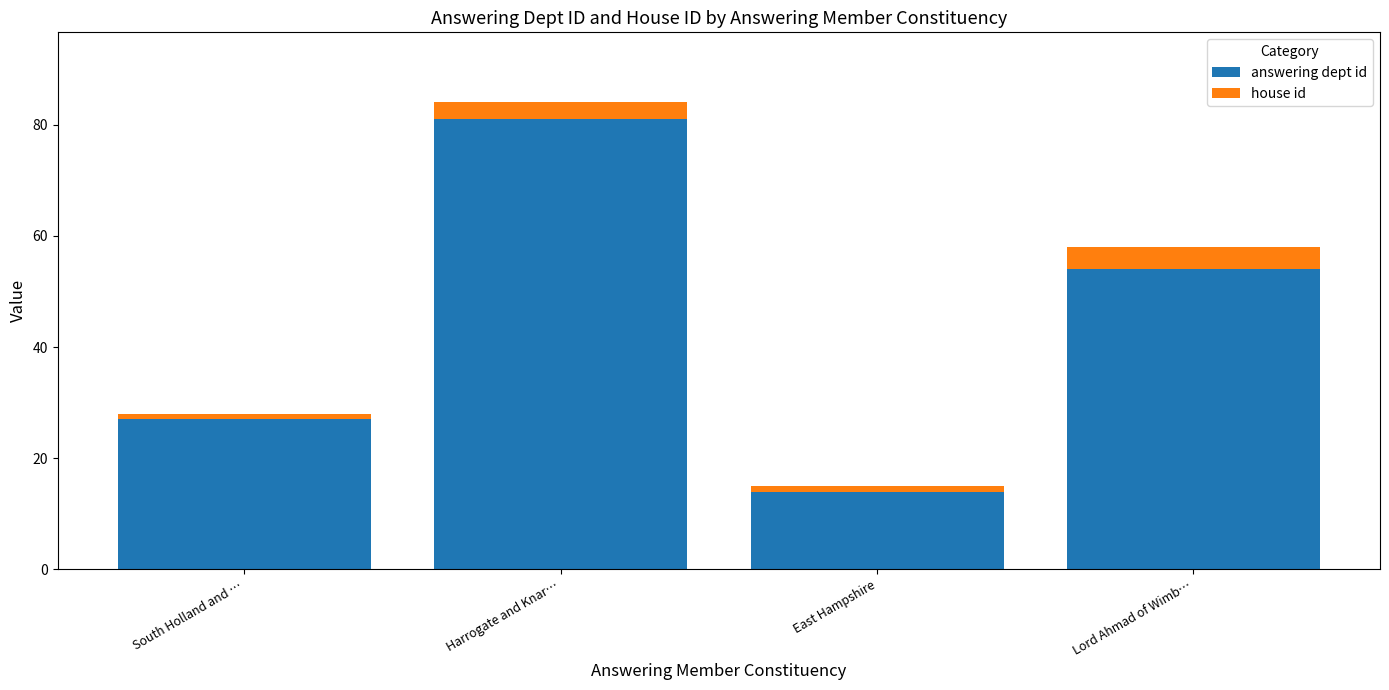

Reading right to left, what are the values for answering dept id?

54	14	81	27